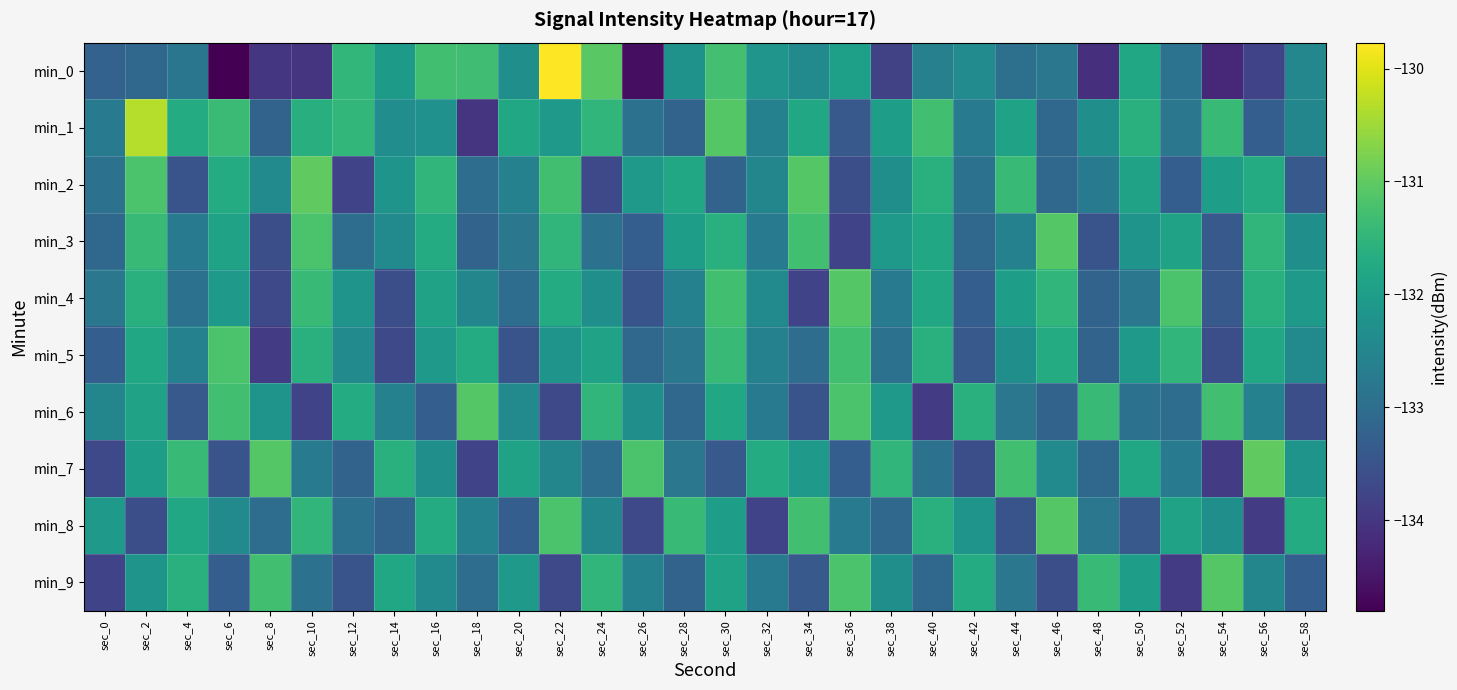

Which series has the widest spread of values?

min_0